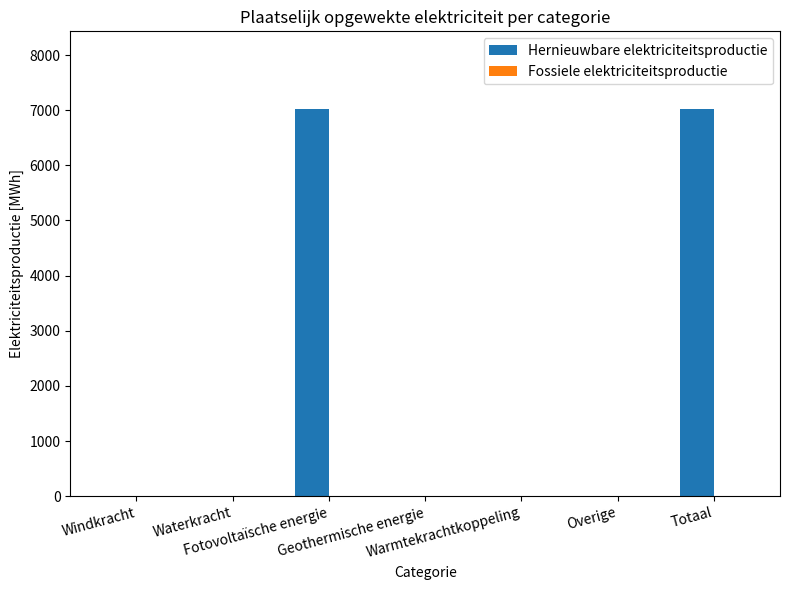

Does the chart contain stacked bars?

No